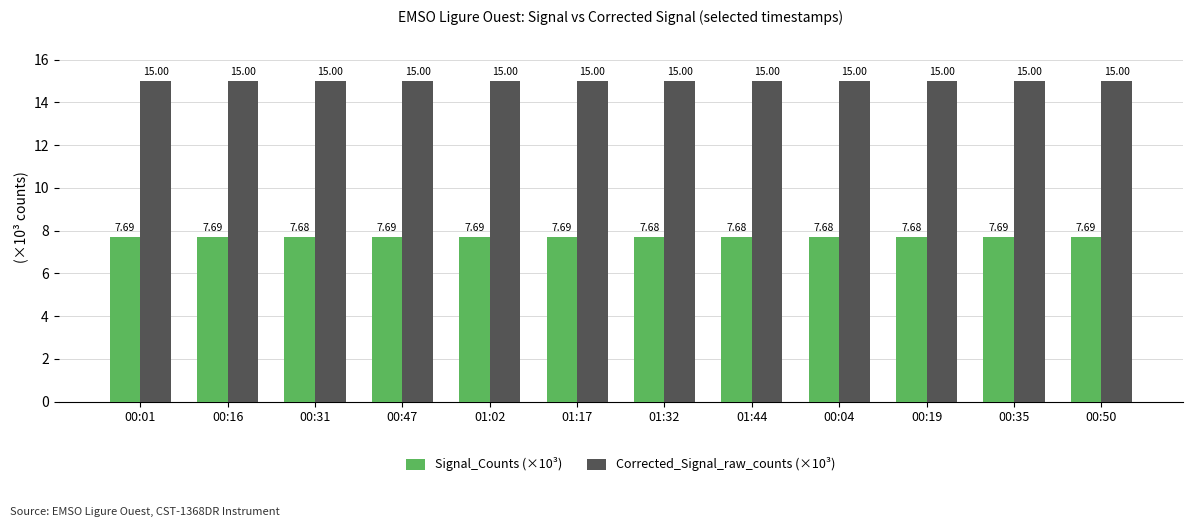

What is the sum of all Corrected_Signal_raw_counts (×10³) values?

180.0